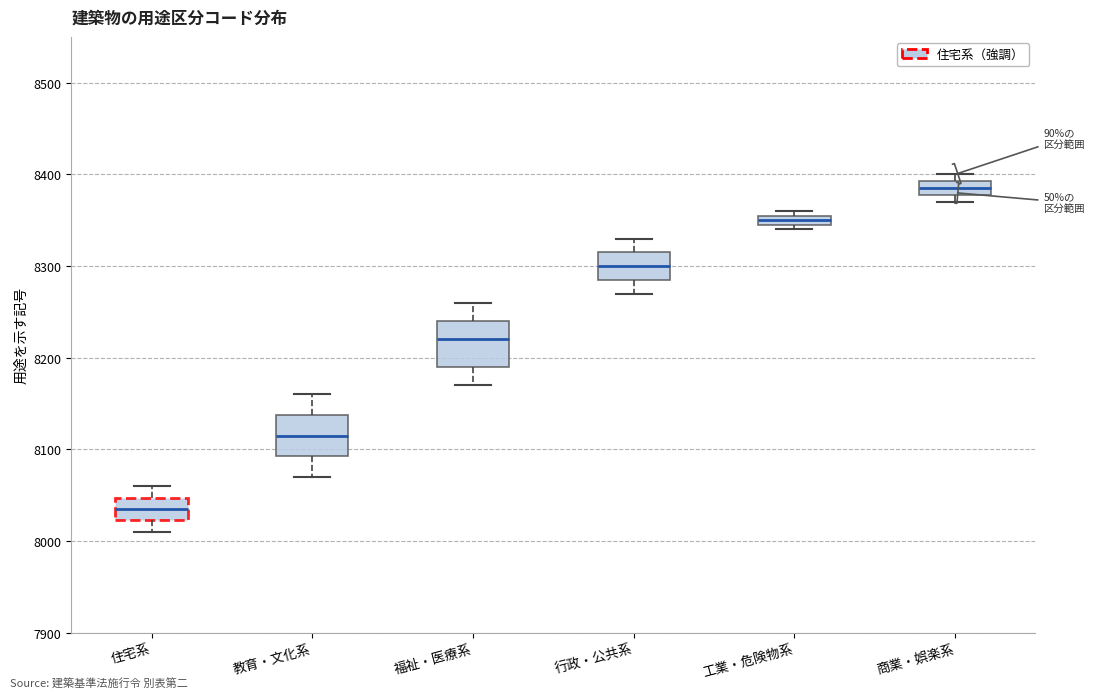

Where is the lower edge of the box for 商業・娯楽系 on the y-axis? The values are not printed on the chart, so give them approximately, as read against the axis.

8380